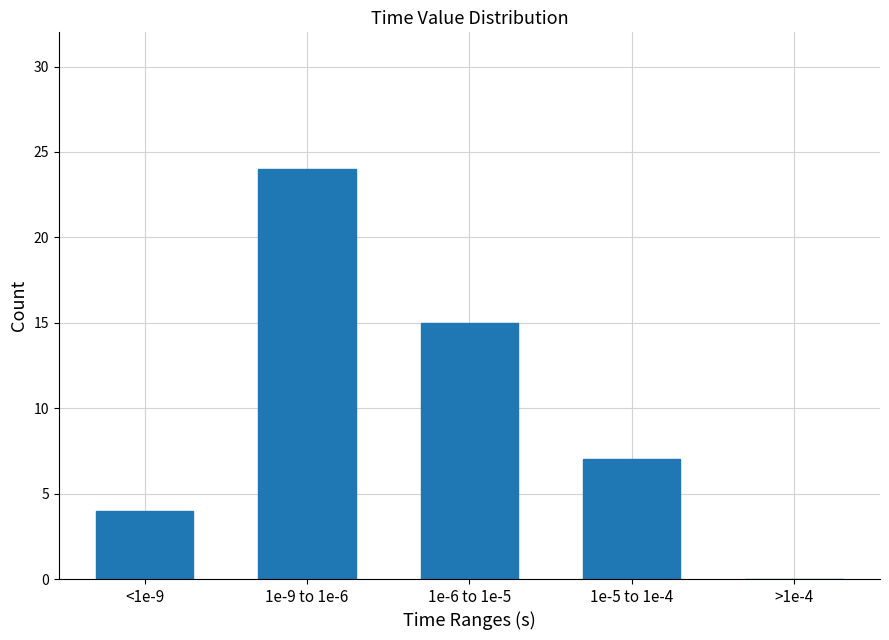

Reading right to left, extract all data points from this chart.

>1e-4=0	1e-5 to 1e-4=7	1e-6 to 1e-5=15	1e-9 to 1e-6=24	<1e-9=4